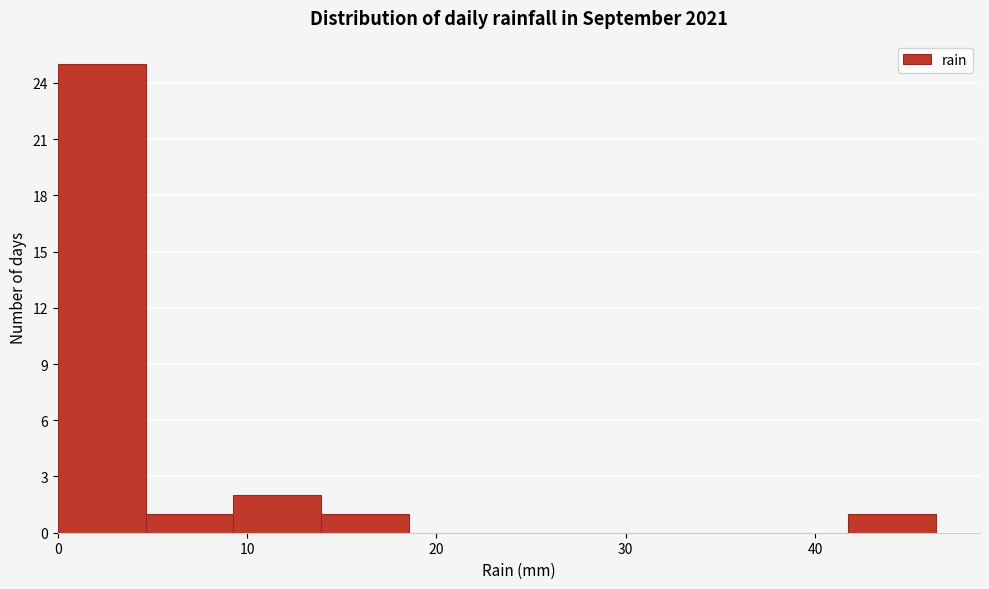

Reading left to right, transcribe this chart: for each bar, give the range it covers on the x-axis and its height. Neither the bar edges nor the heights are printed on the chart, so give them approximately, as read against the axes.

0 to 5: 25
5 to 9: 1
9 to 14: 2
14 to 19: 1
19 to 23: 0
23 to 28: 0
28 to 32: 0
32 to 37: 0
37 to 42: 0
42 to 46: 1